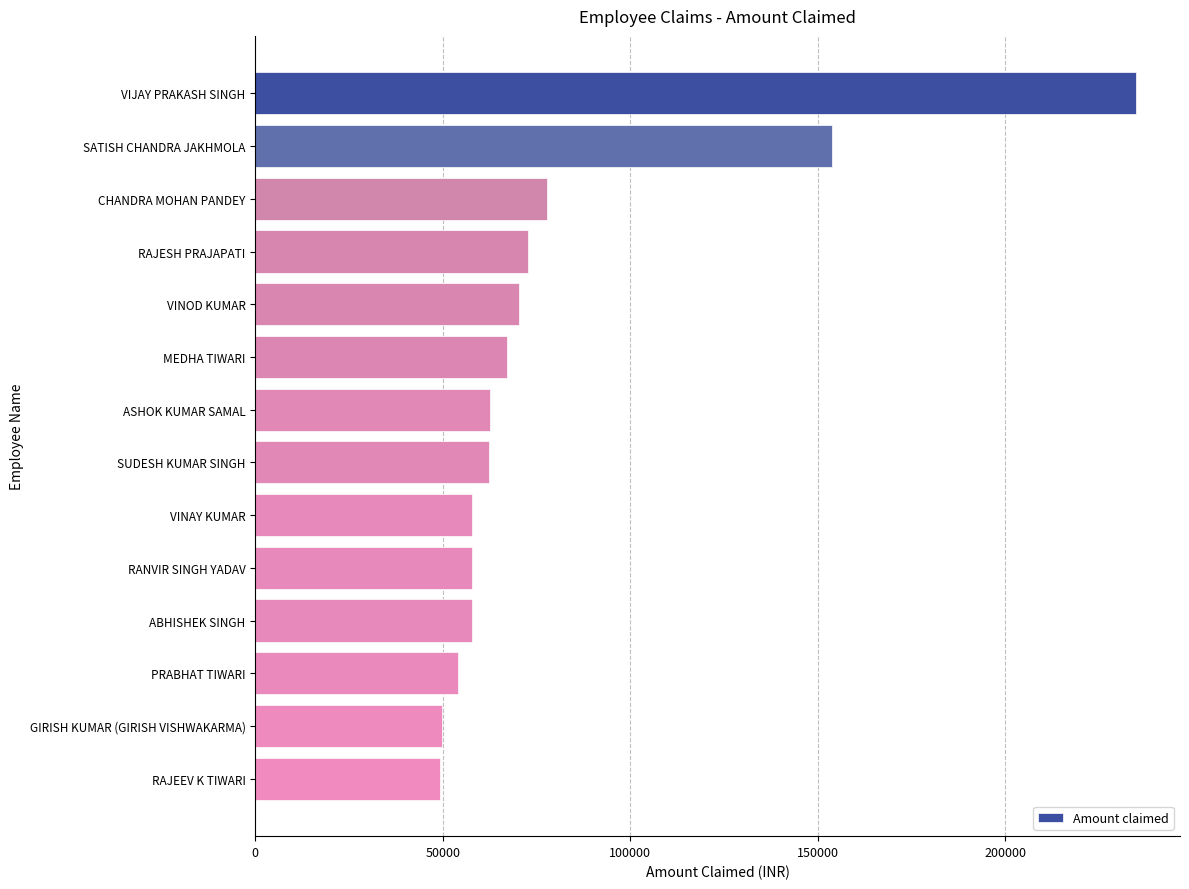

At which label is the value closest to 142099?

SATISH CHANDRA JAKHMOLA